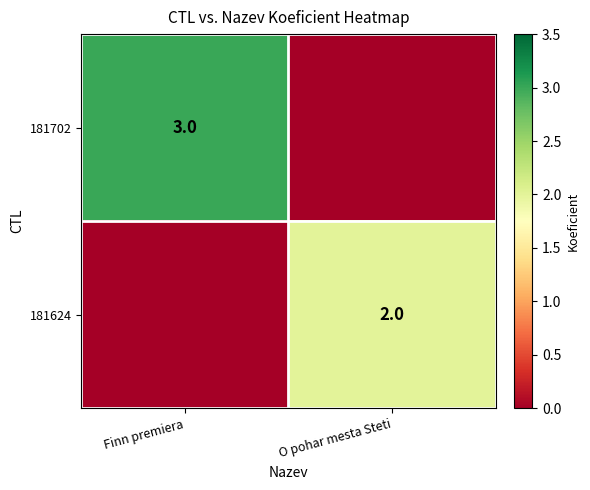

Is it true that 181624 equals 2 at O pohar mesta Steti?

True